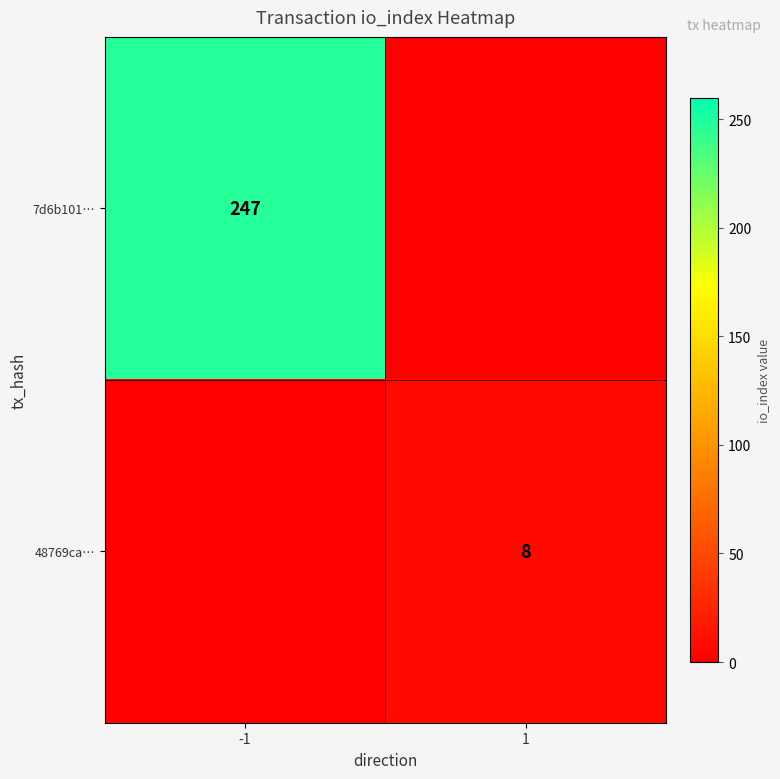

The value of 7d6b101… at -1 is 336. True or false?

False